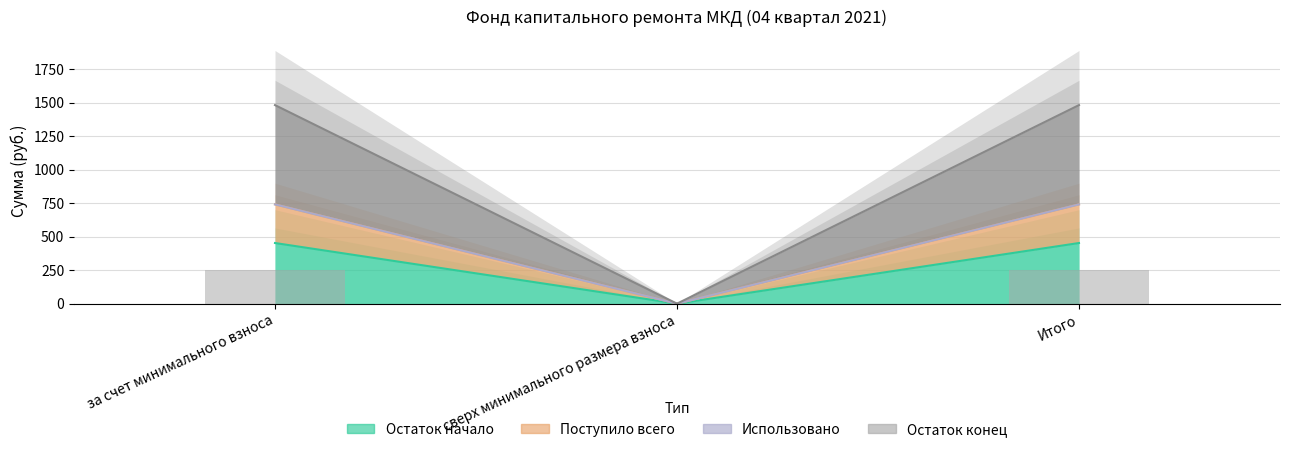

List the labels in order of value, largest first.

за счет минимального взноса, Итого, сверх минимального размера взноса